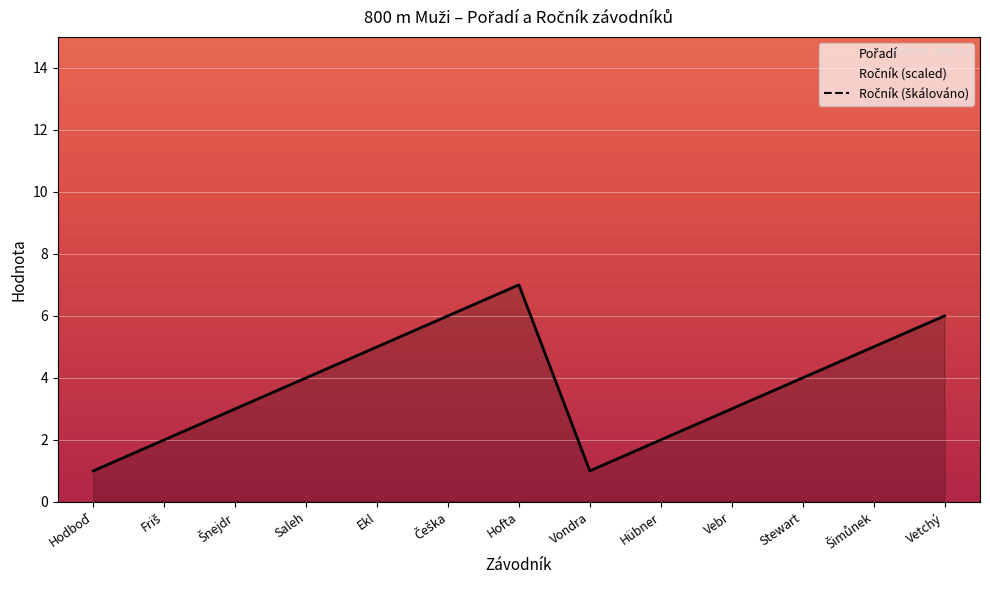

True or false: Pořadí and Ročník intersect in this chart.

False